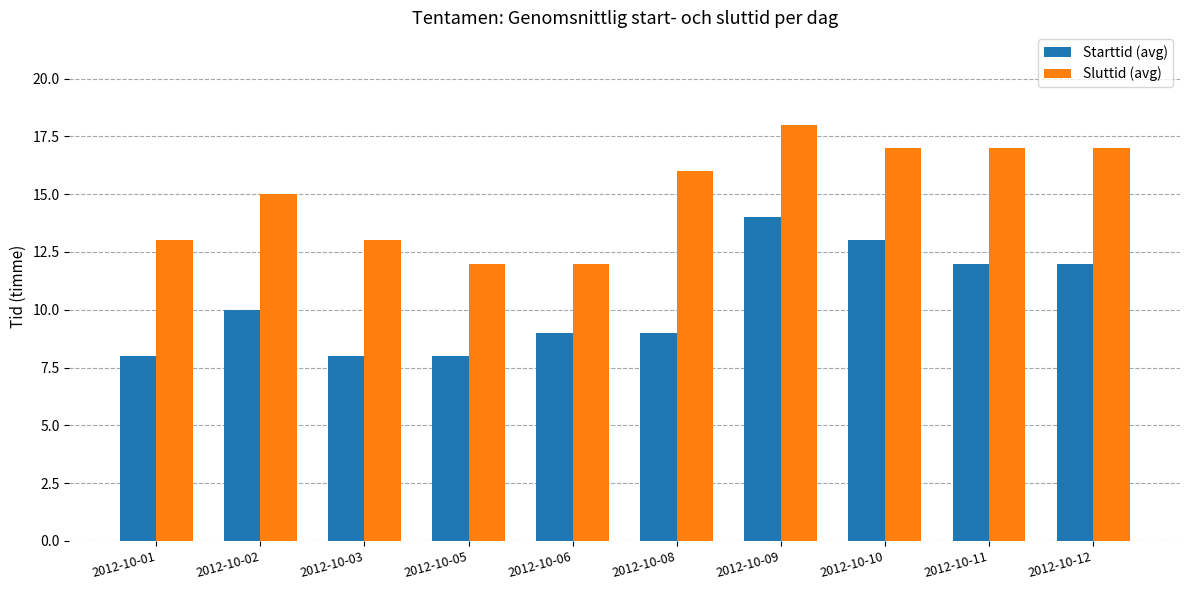

Reading left to right, list all the values displayed in this chart.

Starttid (avg): 2012-10-01=8	2012-10-02=10	2012-10-03=8	2012-10-05=8	2012-10-06=9	2012-10-08=9	2012-10-09=14	2012-10-10=13	2012-10-11=12	2012-10-12=12
Sluttid (avg): 2012-10-01=13	2012-10-02=15	2012-10-03=13	2012-10-05=12	2012-10-06=12	2012-10-08=16	2012-10-09=18	2012-10-10=17	2012-10-11=17	2012-10-12=17